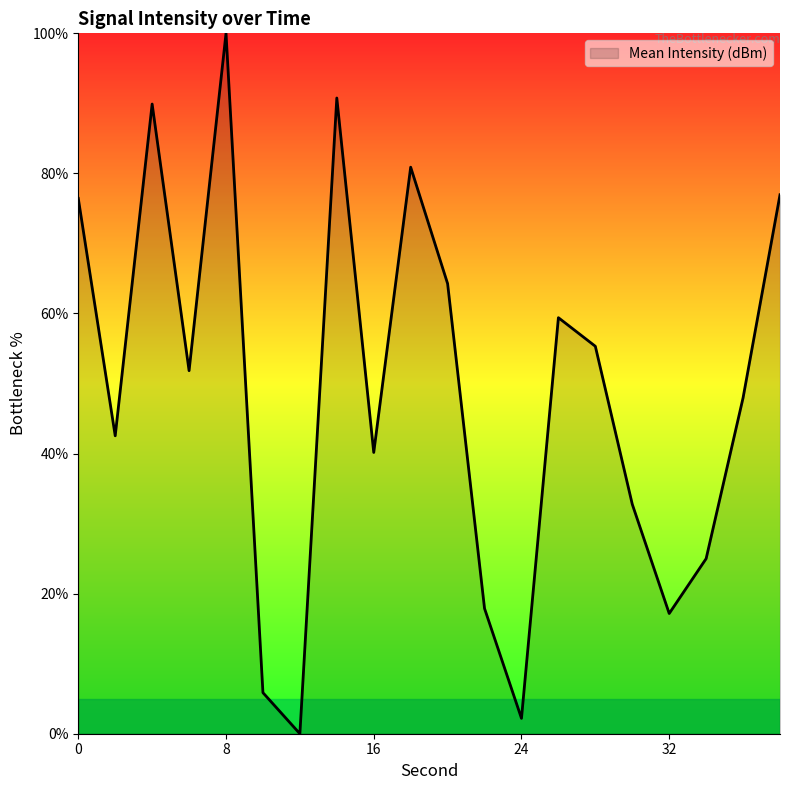

What is the greatest value displayed?

100.0